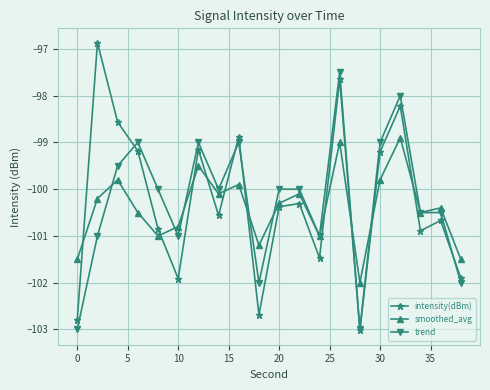

Which series has the largest range (max minus min)?

intensity(dBm)